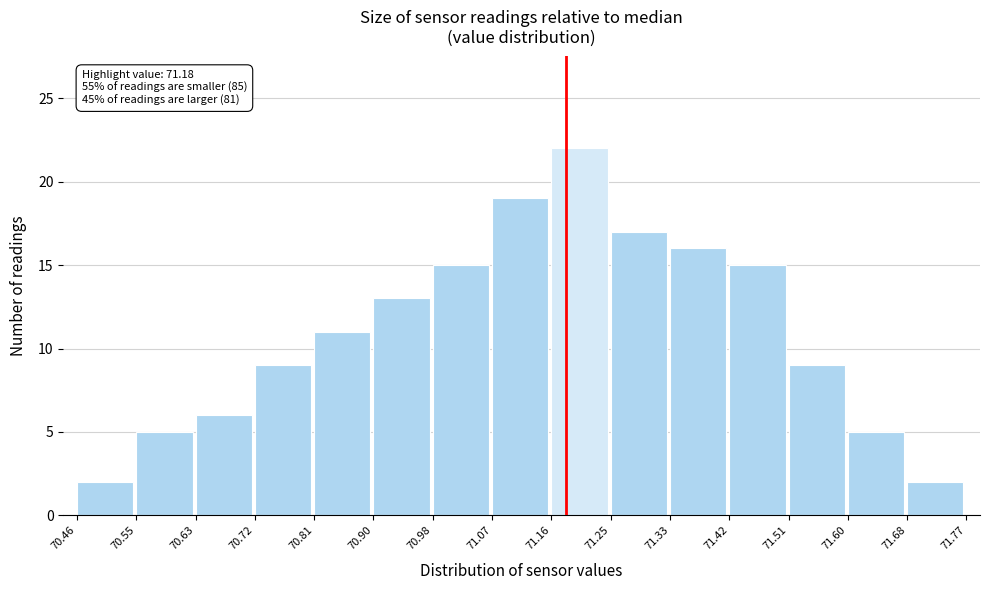

Which range on the x-axis has the tallest bar?

71.16 to 71.25